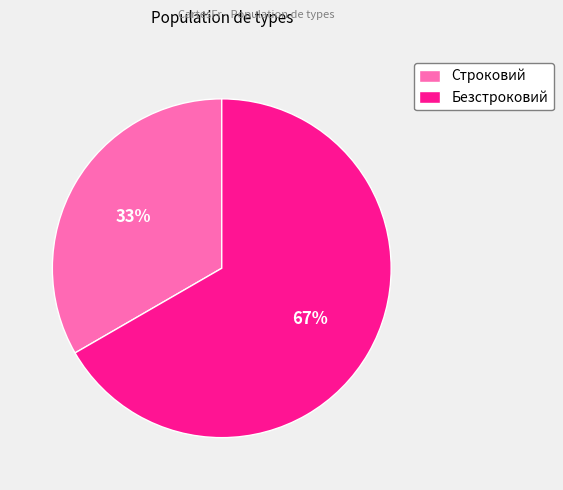

How many segments does this pie chart have?

2